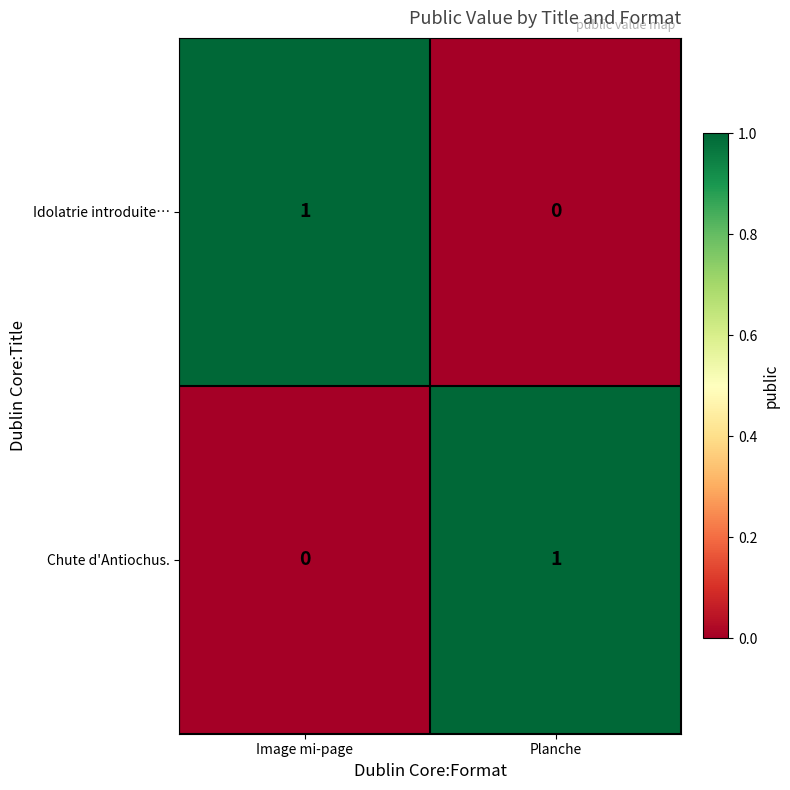

Is the value of Chute d'Antiochus. at Image mi-page greater than the value of Idolatrie introduite… at Image mi-page?

No